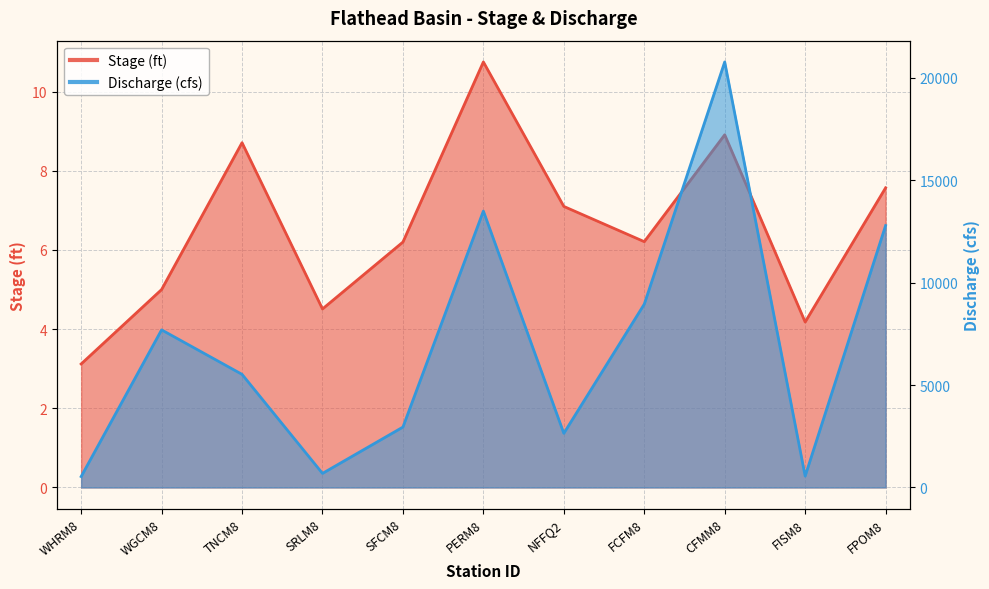

At which category is the sum across all series the highest?

CFMM8